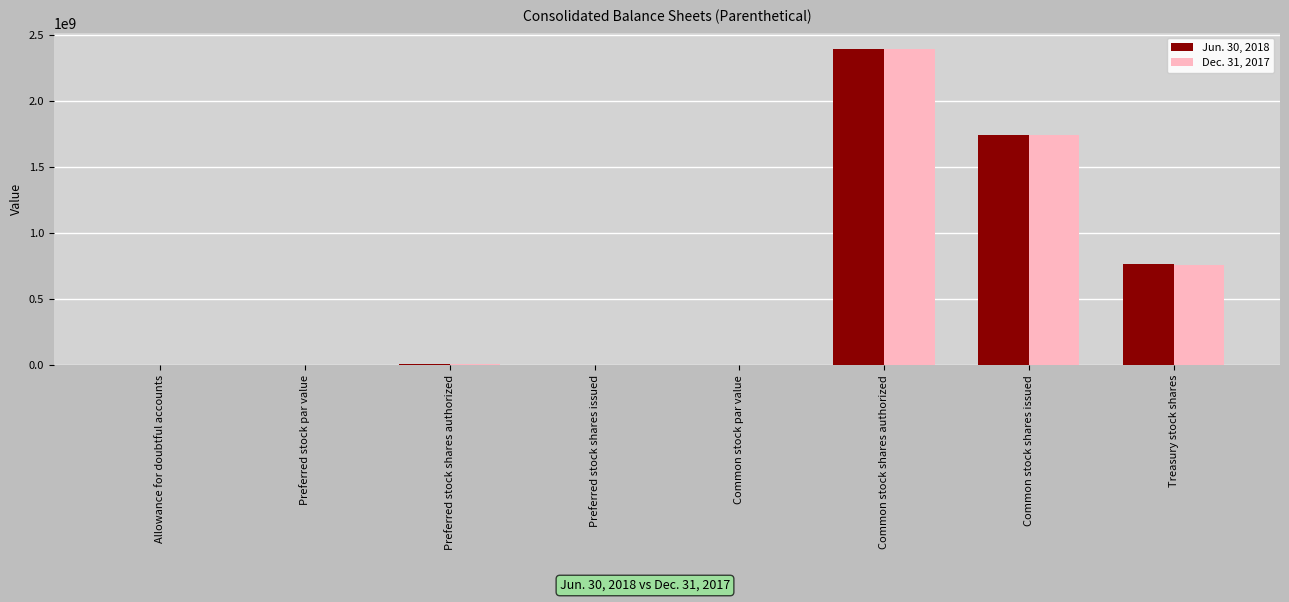

What is the value of the Dec. 31, 2017 bar at the 5th from the left?

1